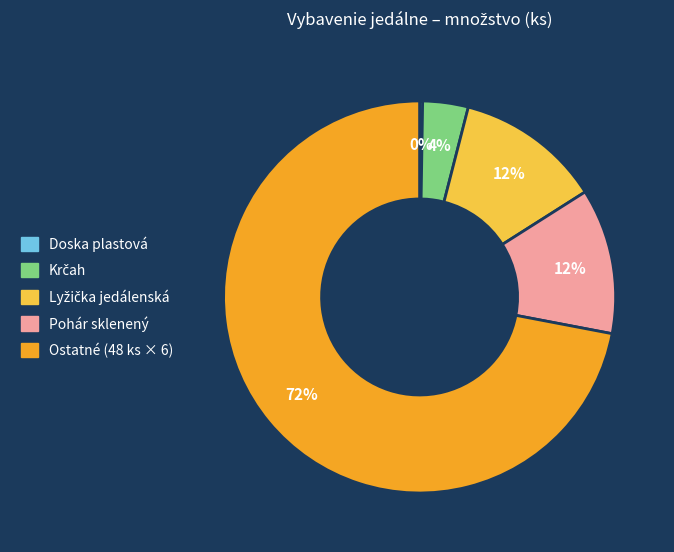

Does any single category account for the majority?

Yes